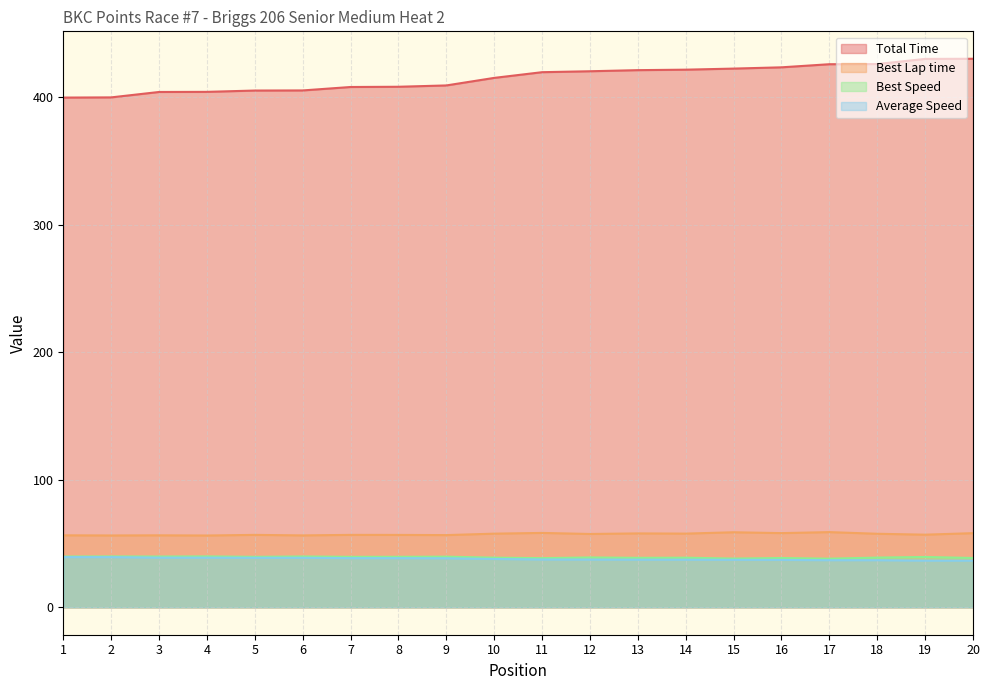

What is the average value of the Best Speed series?

39.2